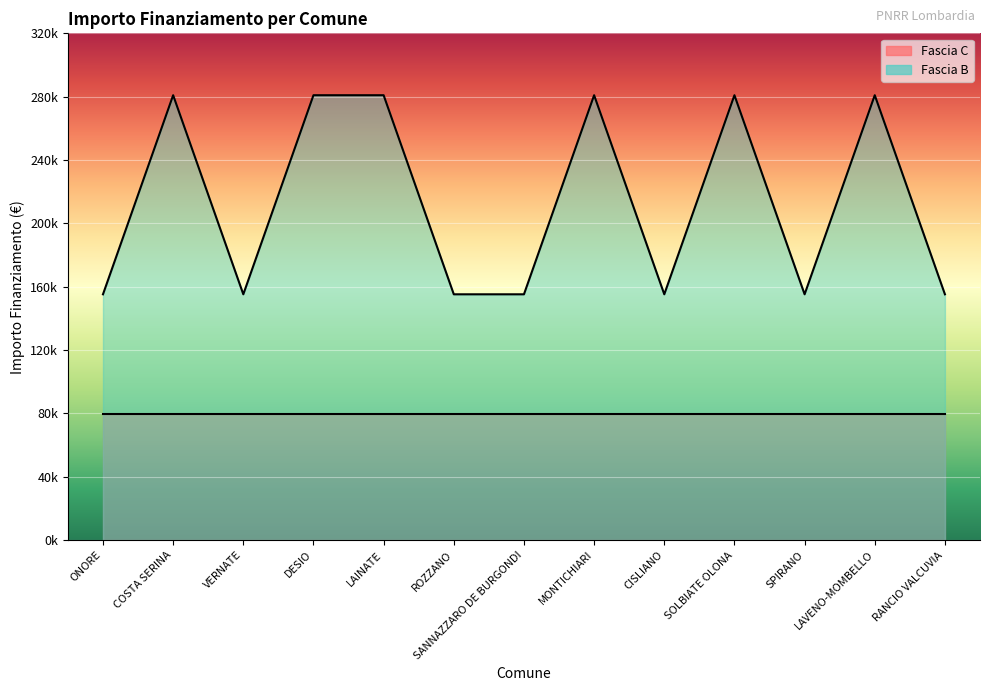

How many points are lower than both their immediate neighbors (excluding endpoints)?

3